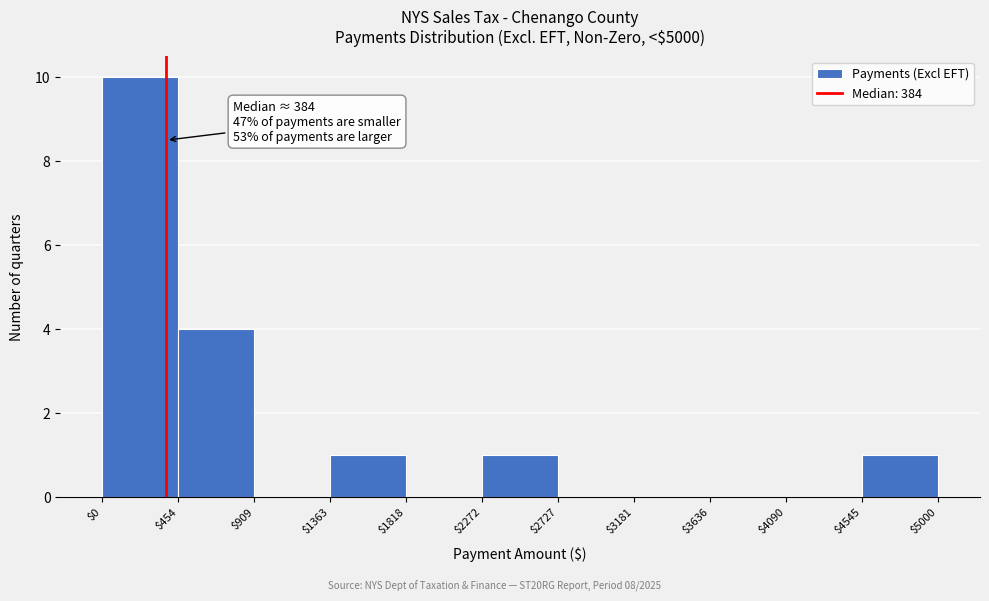

Which range on the x-axis has the tallest bar?

$0 to $454